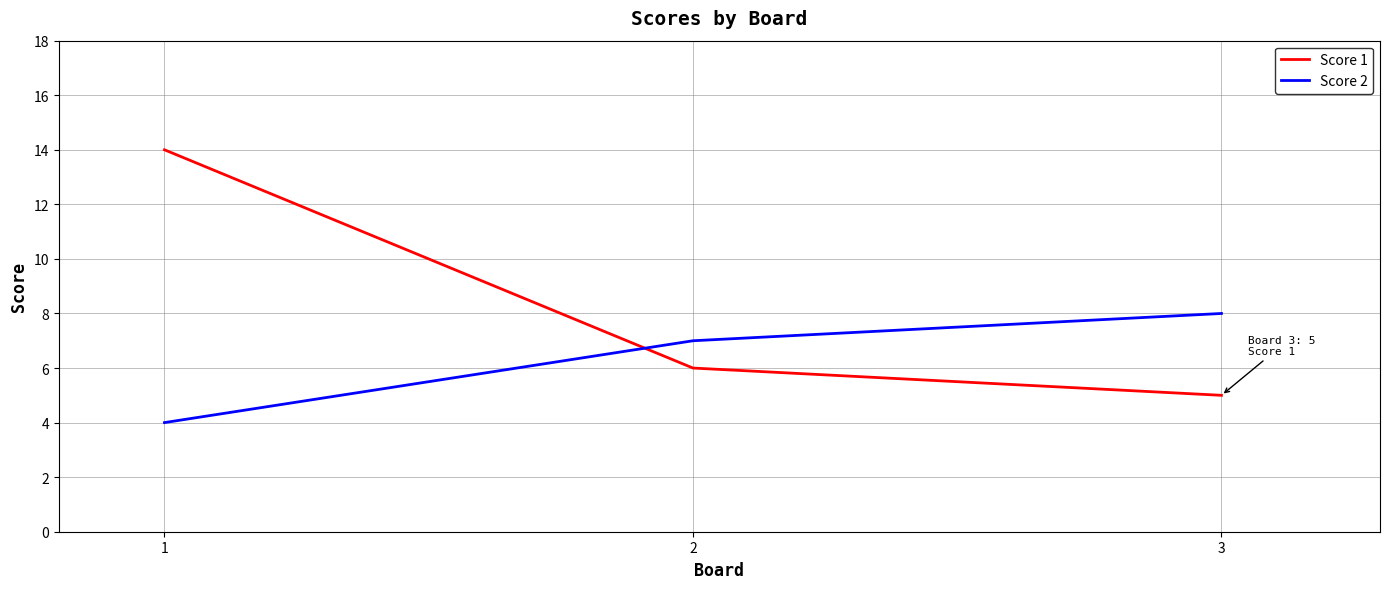

Which series has the widest spread of values?

Score 1